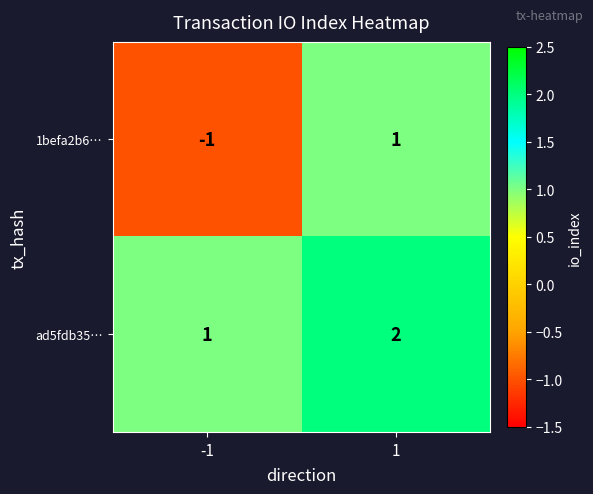

Between -1 and 1, which series saw the biggest shift?

1befa2b6…